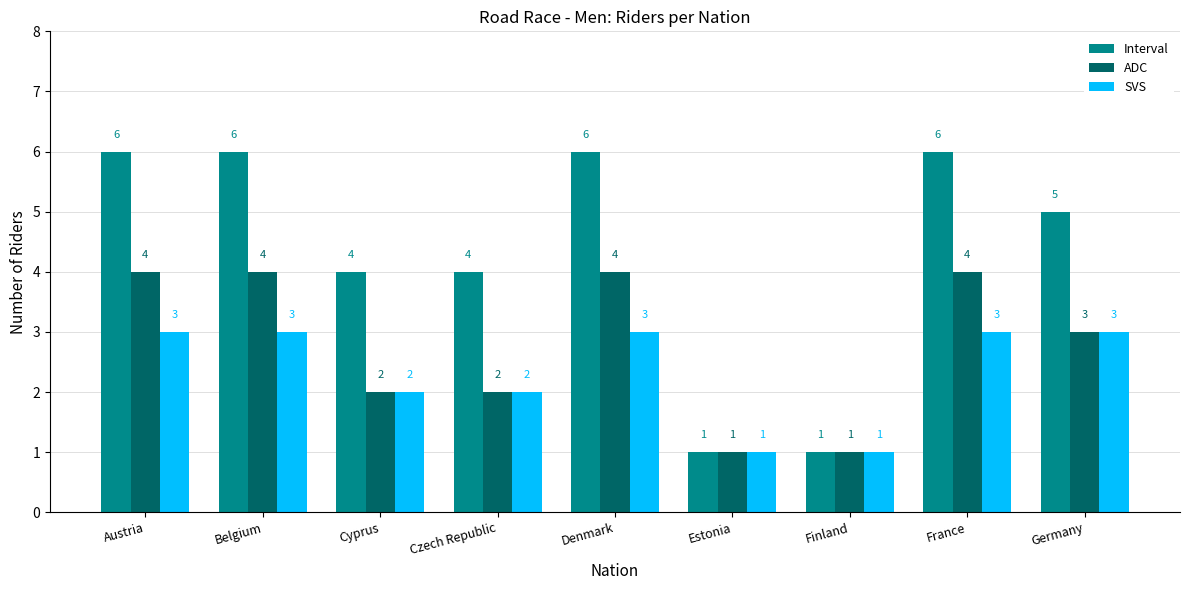

What is the total value across all series at Germany?

11